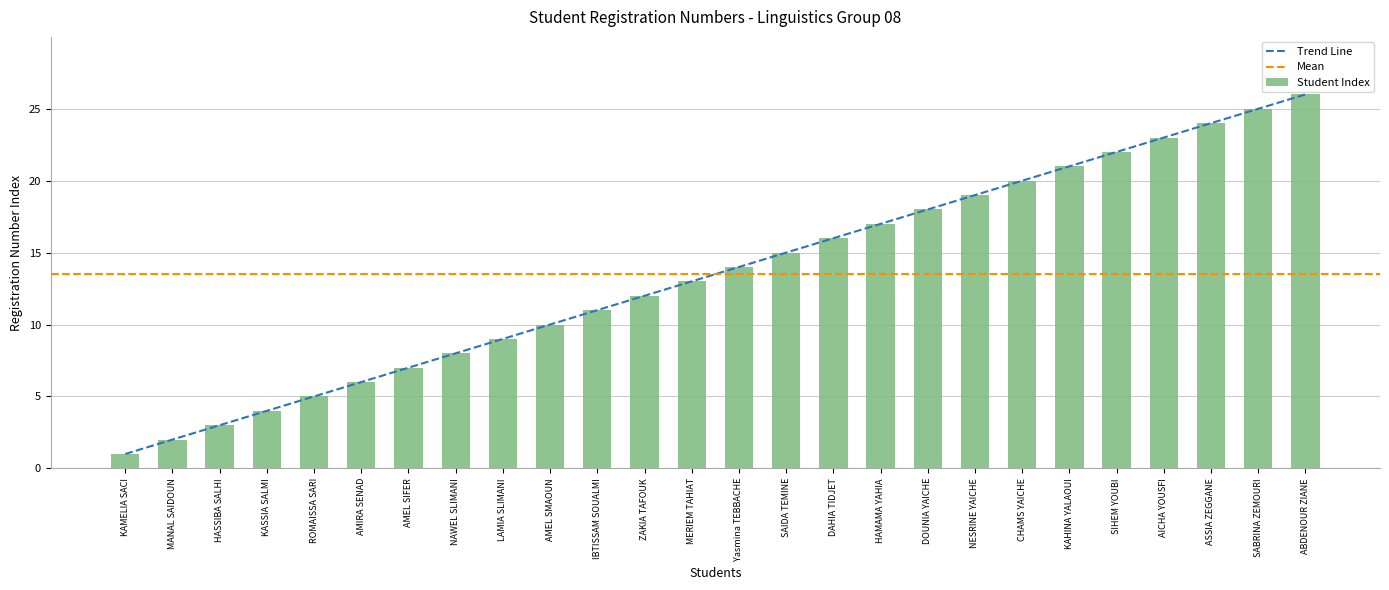

What is the greatest value displayed?

26